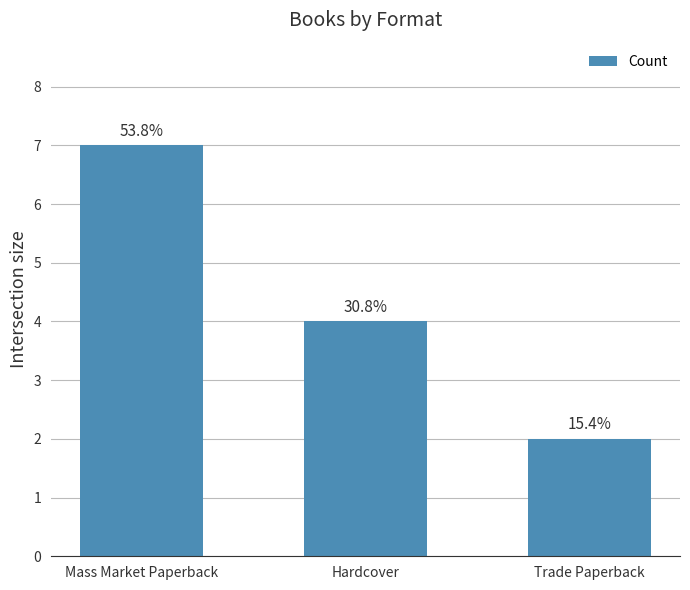

What is the label of the 3rd bar from the left?

Trade Paperback